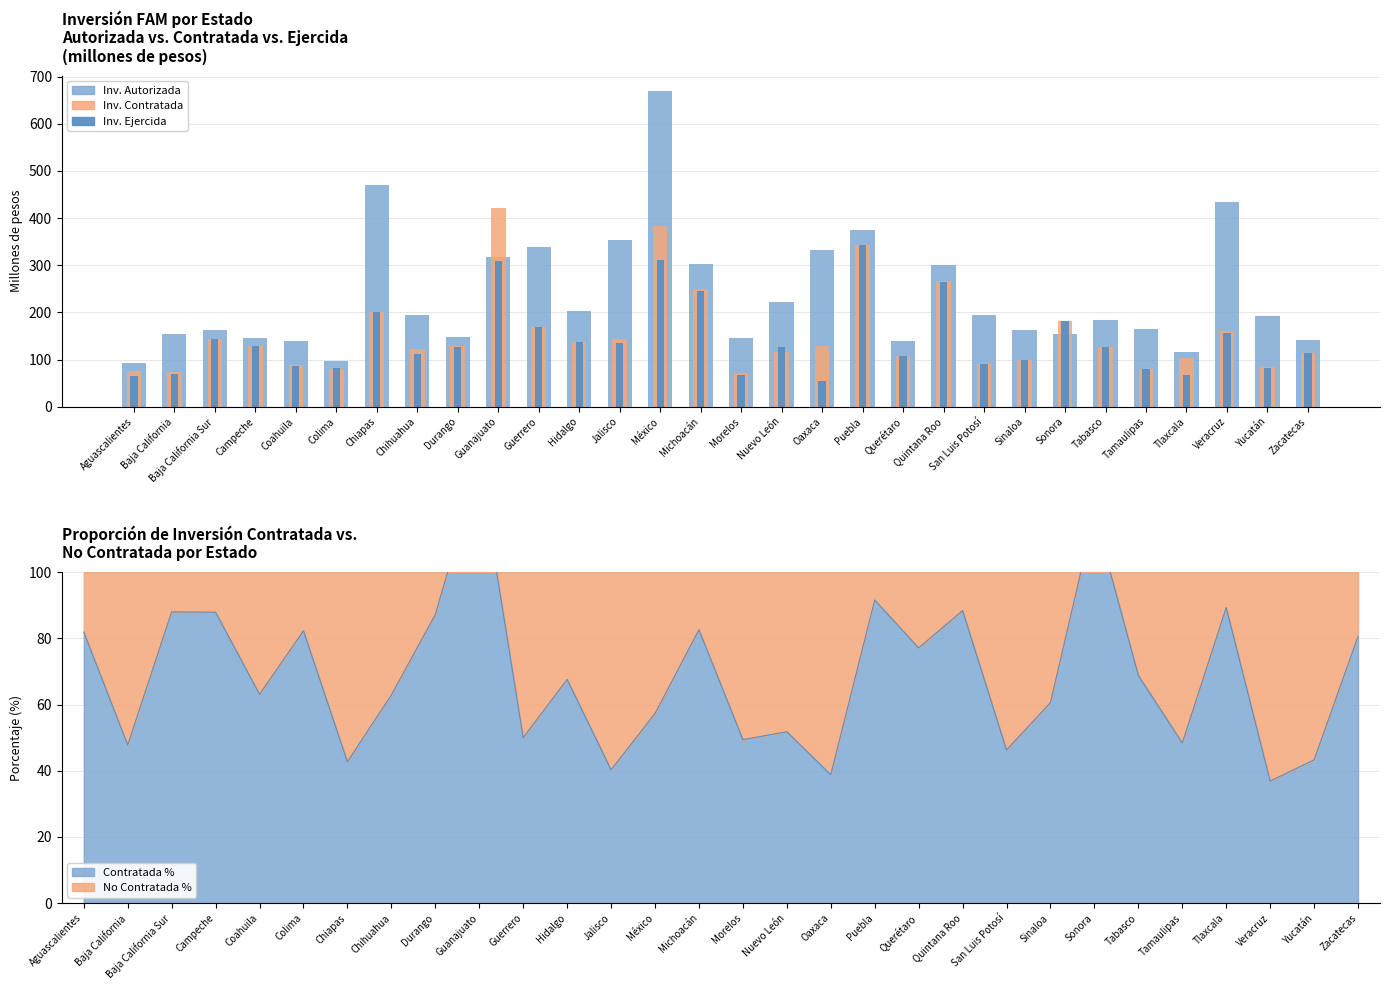

How many bars are there in each group?

3